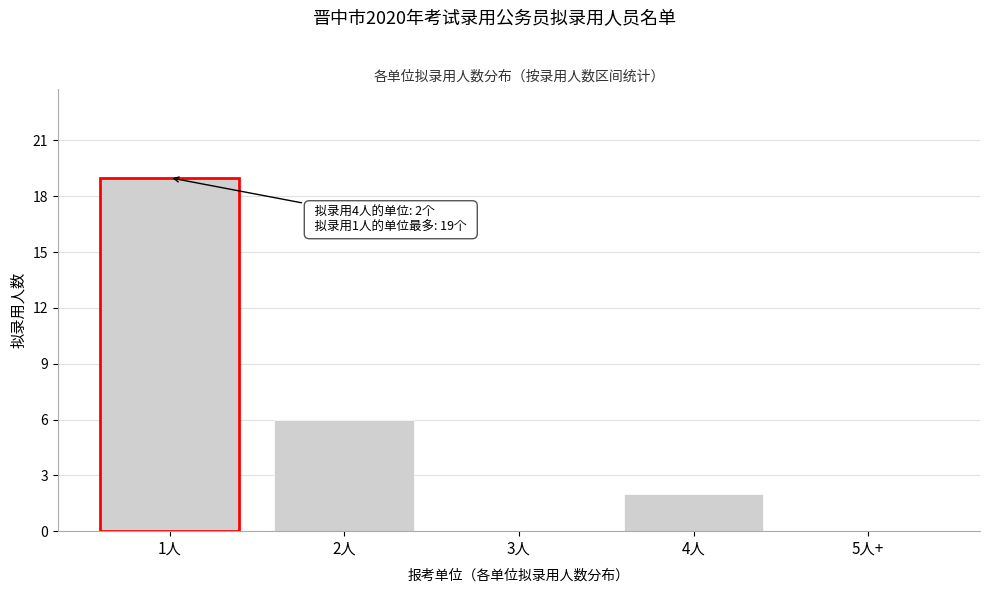

Reading left to right, list all the values displayed in this chart.

1人=19	2人=6	3人=0	4人=2	5人+=0